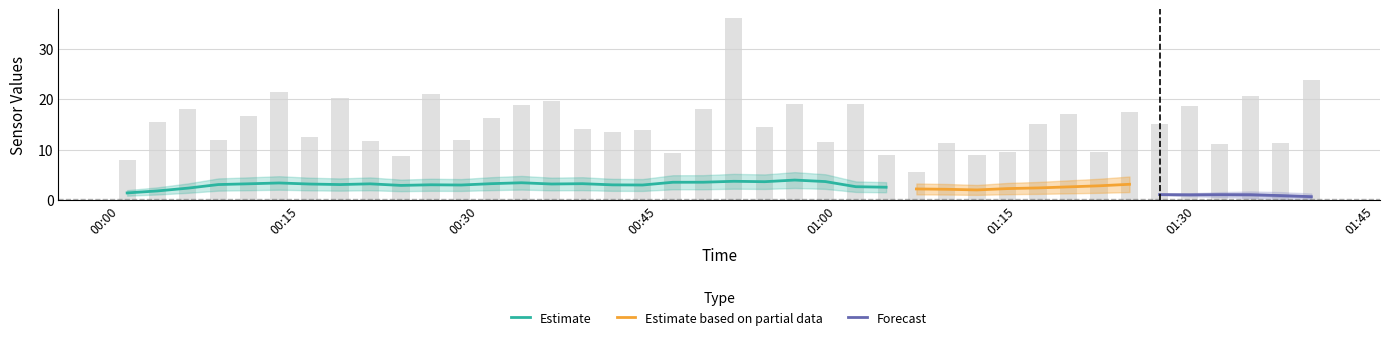

Count the number of categories in the chart.

40